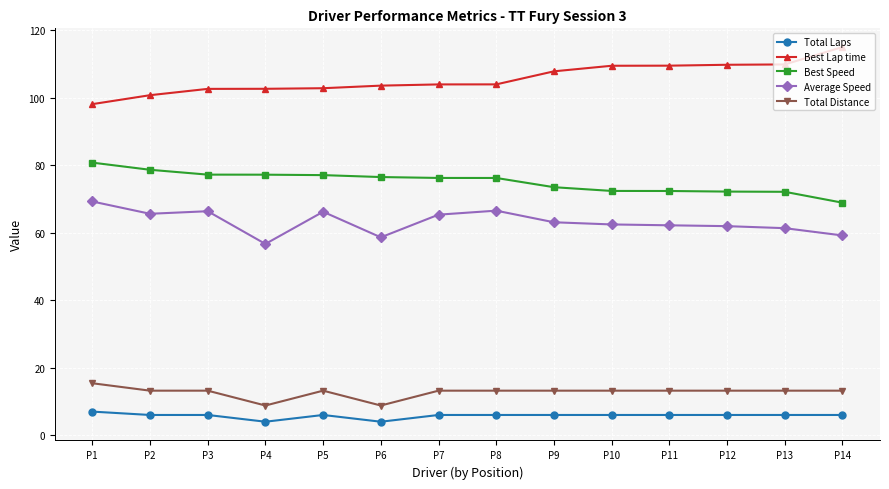

How many series are shown in this chart?

5